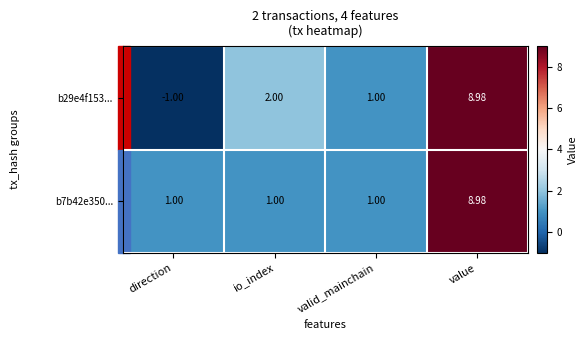

List the labels in order of b29e4f153... value, largest first.

value, io_index, valid_mainchain, direction